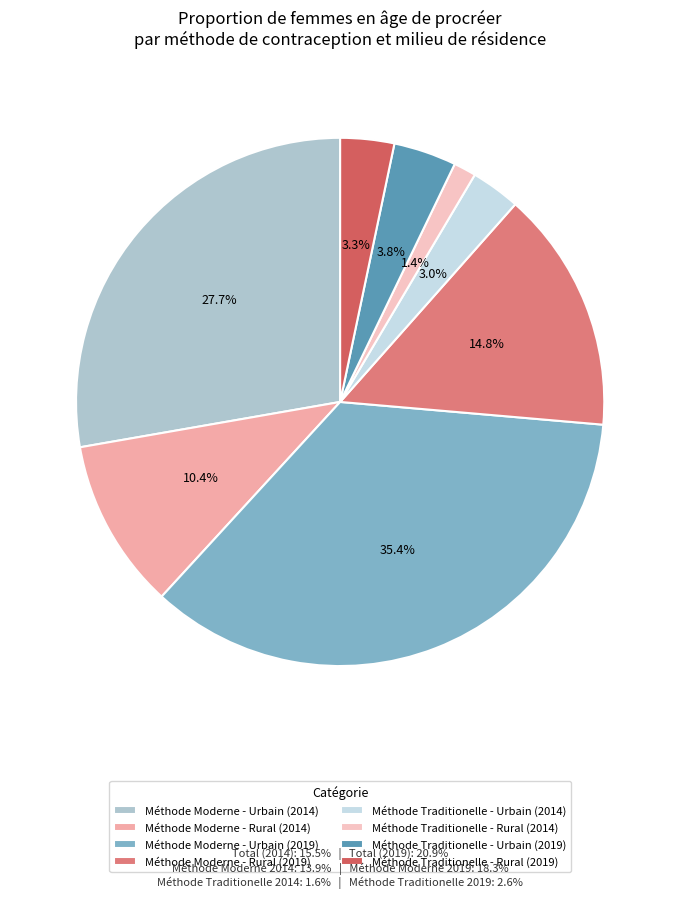

To the nearest percent, what percentage of the pie is Méthode Traditionelle - Urbain (2019)?

4%